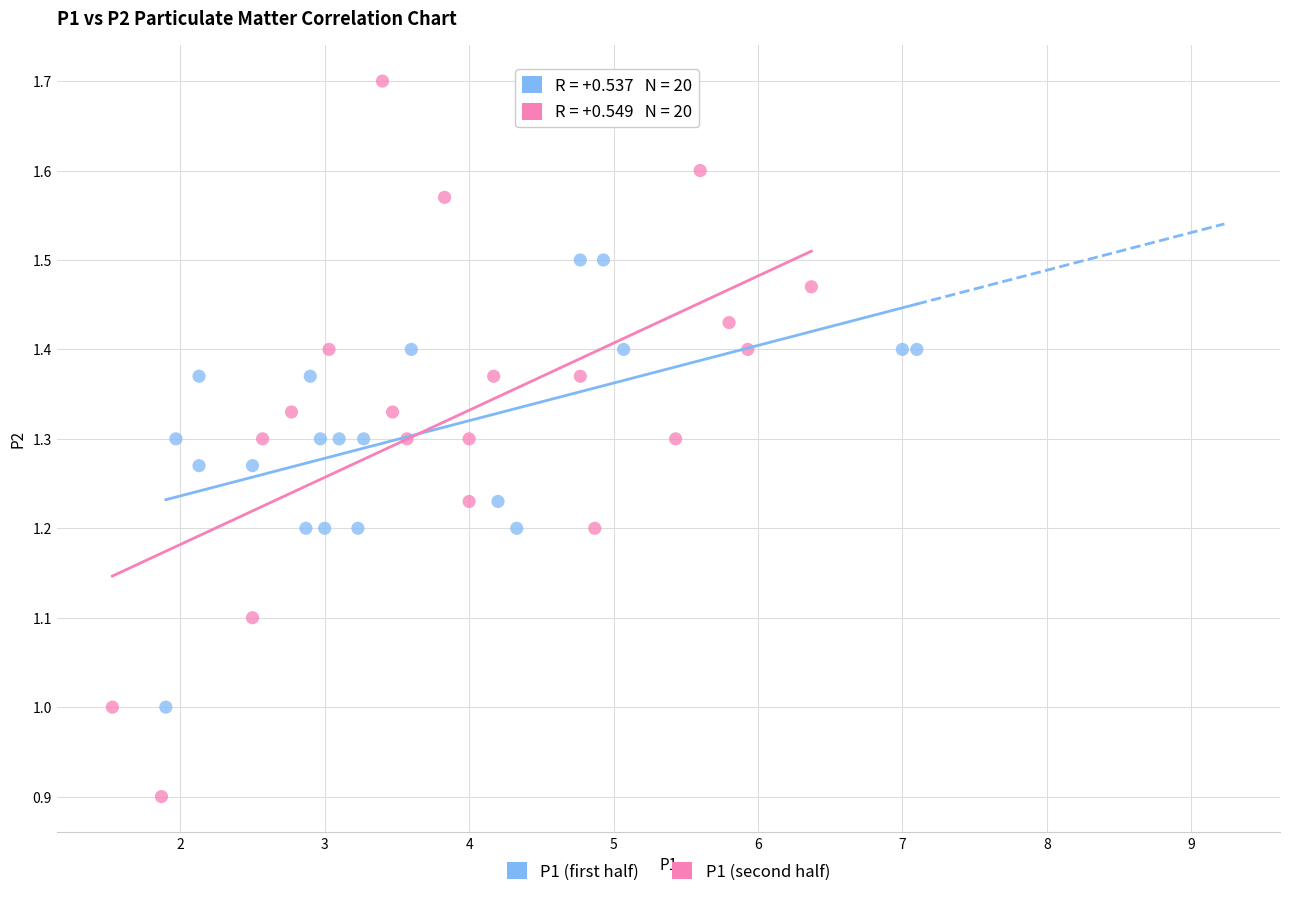

Which series reaches the maximum Y coordinate?

P1 (second half)